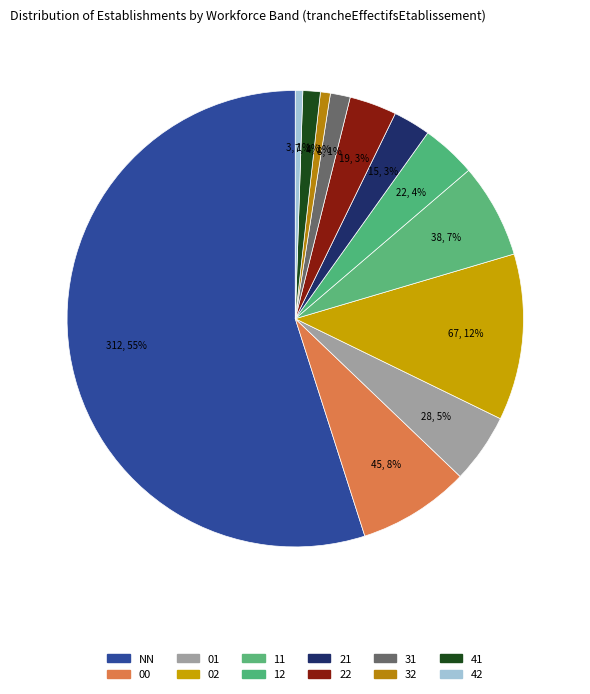

Which category has the biggest portion of the pie?

NN